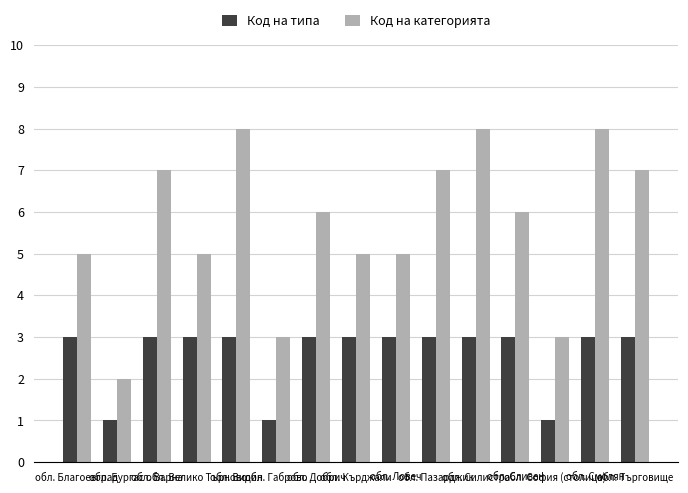

Rank the series at обл. Добрич from lowest to highest value.

Код на типа, Код на категорията